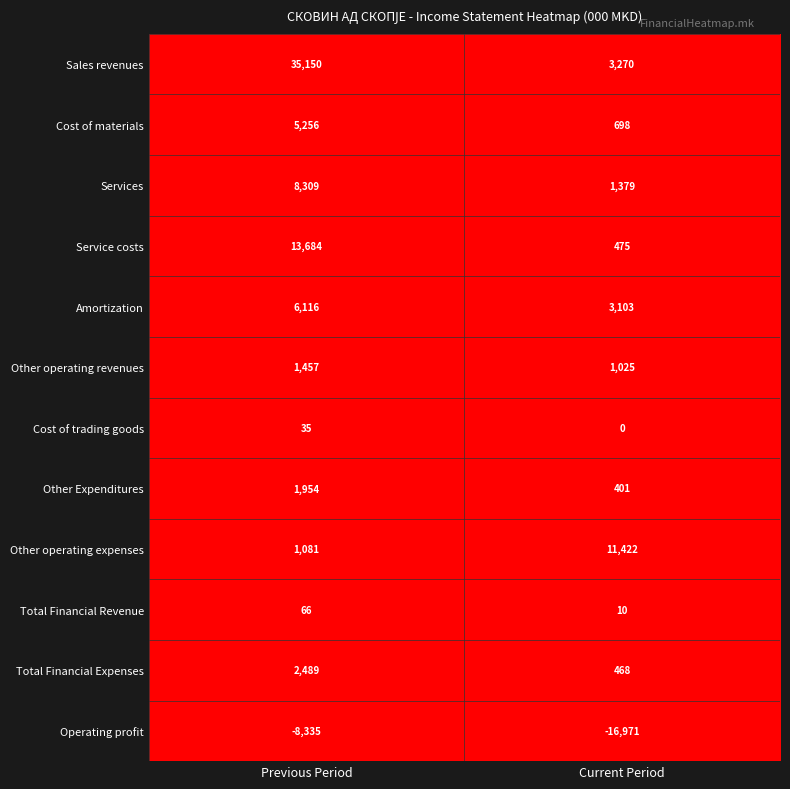

Is it true that Total Financial Expenses equals 468 at Current Period?

True